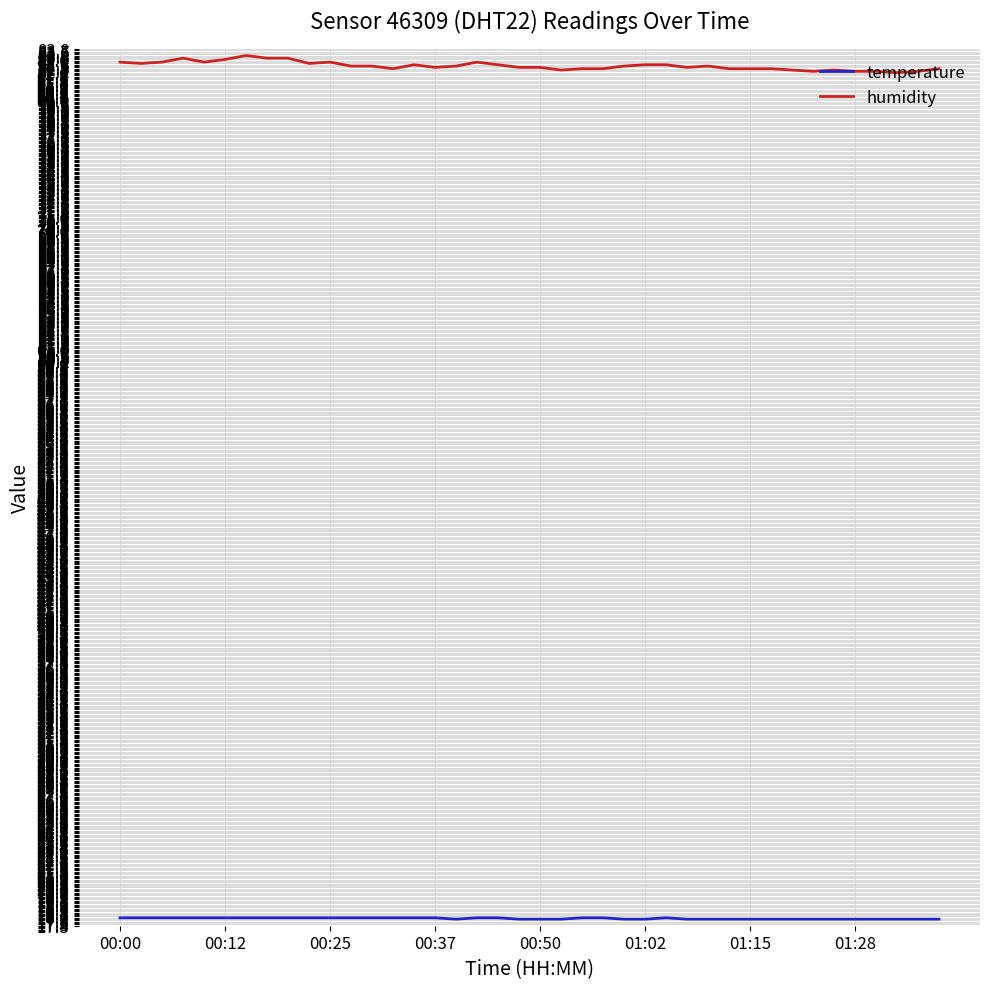

Which series has the largest range (max minus min)?

humidity